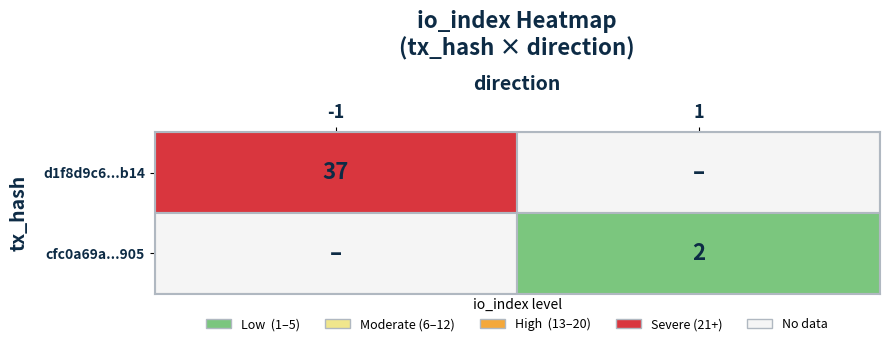

Which has a higher value, io_index or direction?

io_index